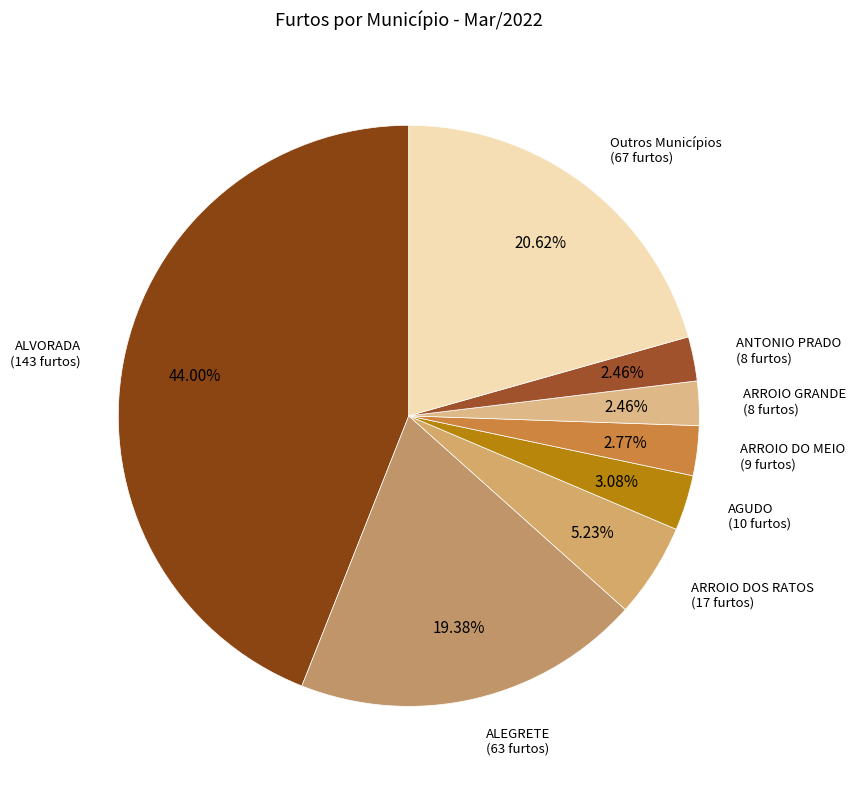

How many segments does this pie chart have?

8